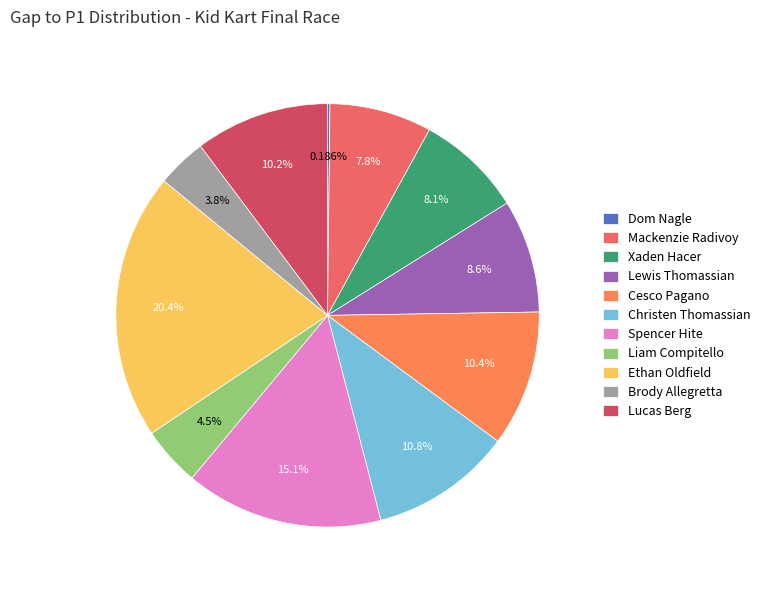

To the nearest percent, what percentage of the pie is Mackenzie Radivoy?

8%